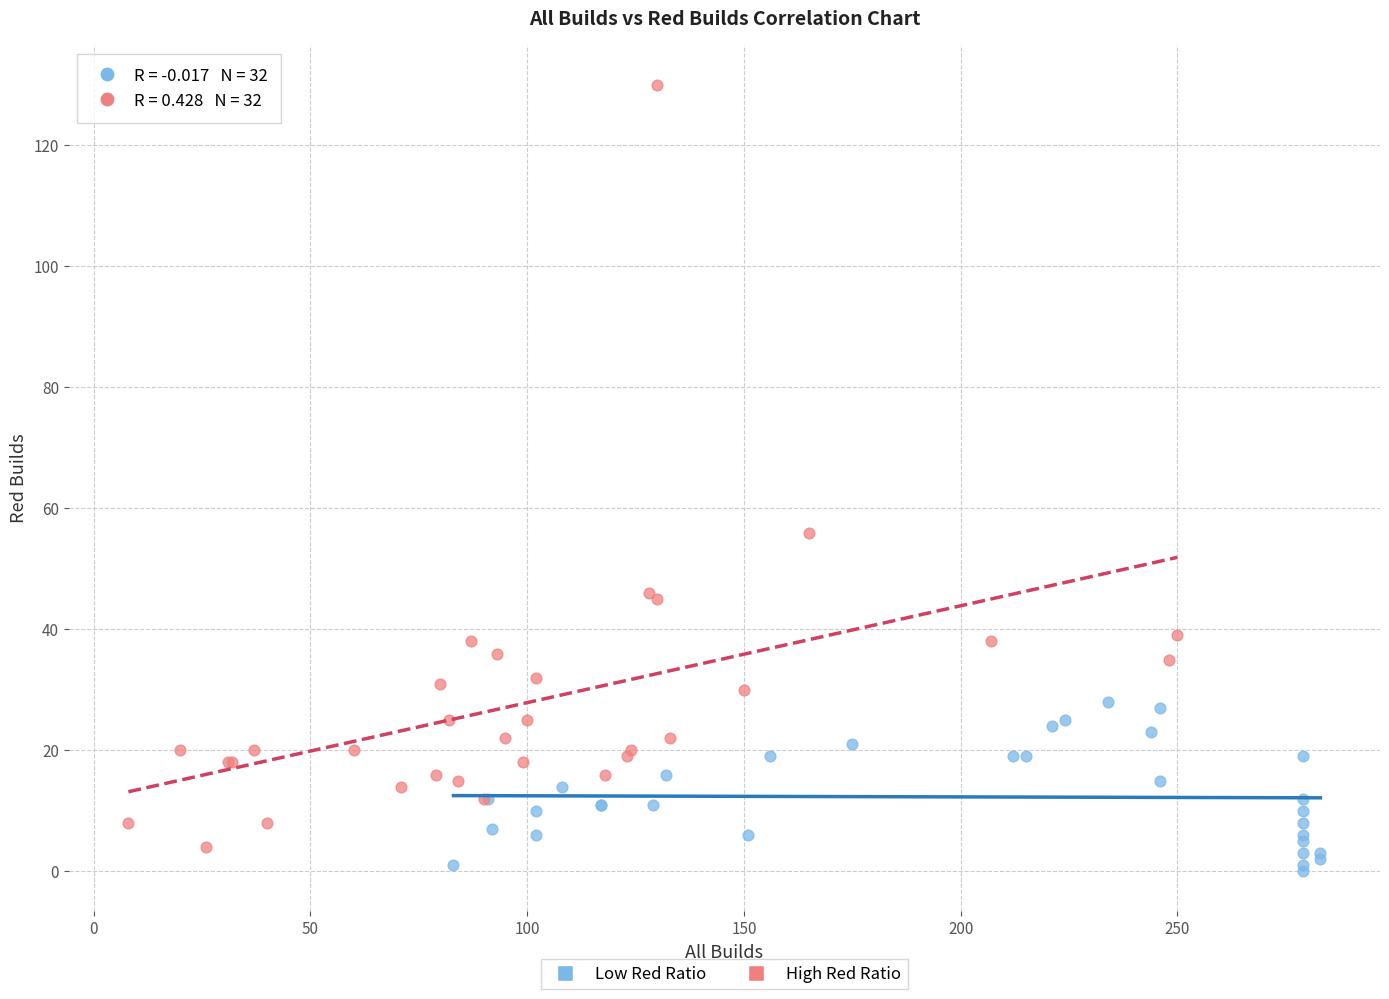

What are all the series names shown in the legend?

Low Red Ratio, High Red Ratio